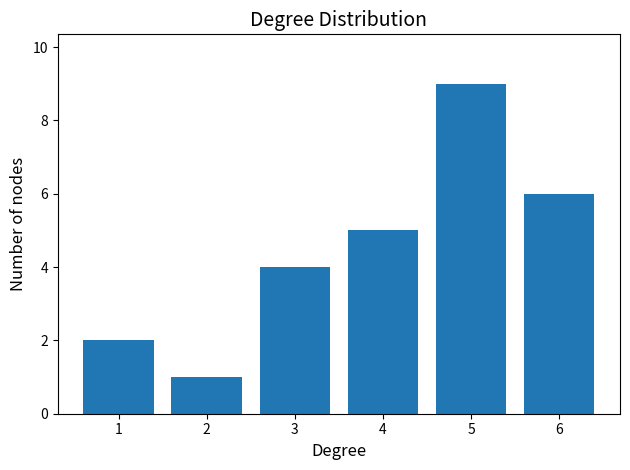

How many data points does each series have?

6